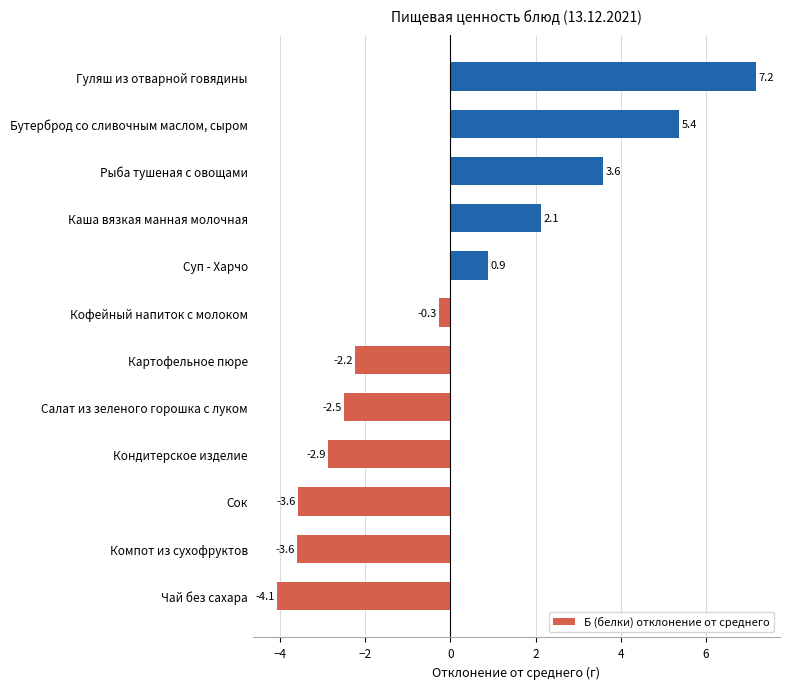

What is the change in value from Чай без сахара to Салат из зеленого горошка с луком?

+1.6